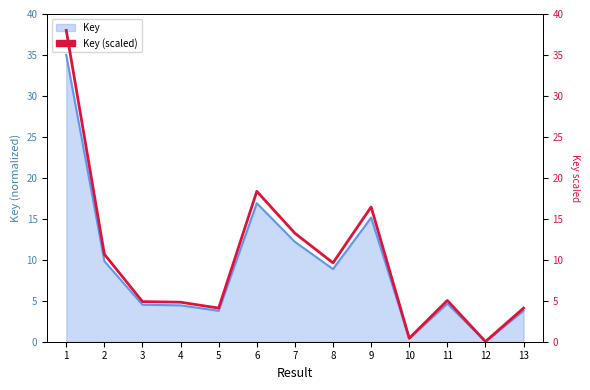

Where is the first local maximum?

6